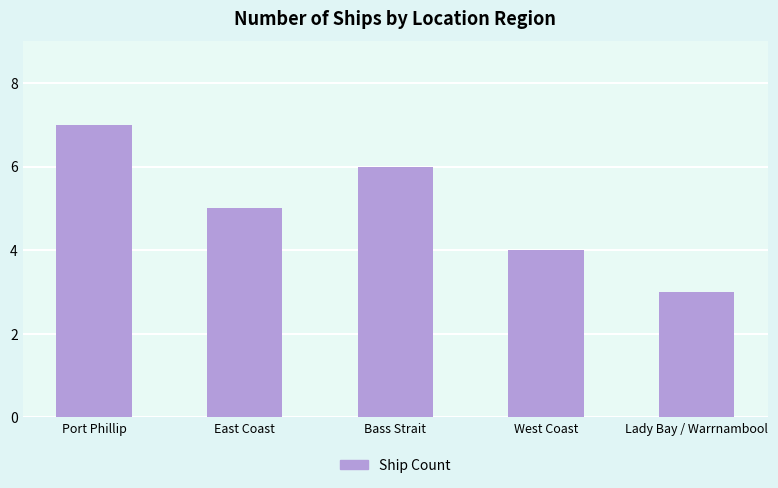

What is the change in value from East Coast to West Coast?

-1